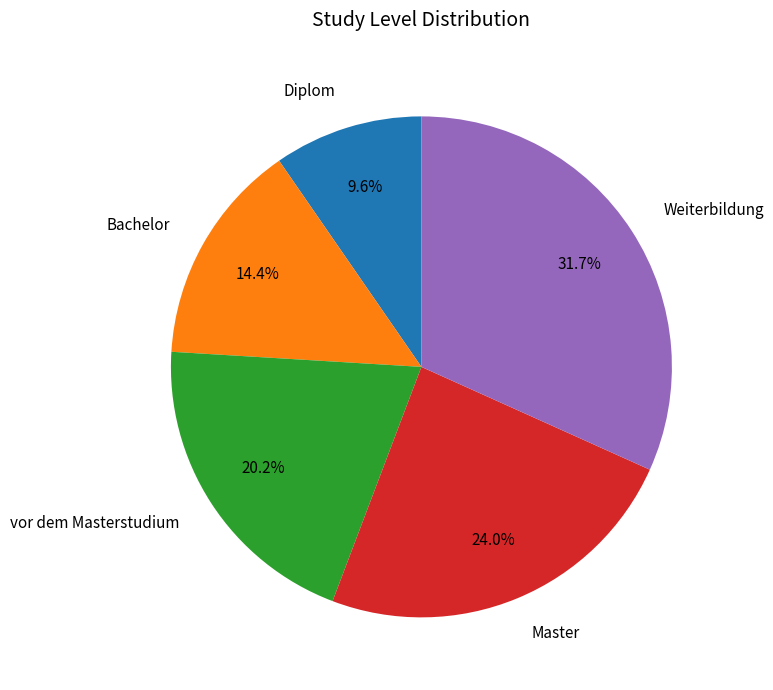

What is the smallest slice in the pie chart?

Diplom